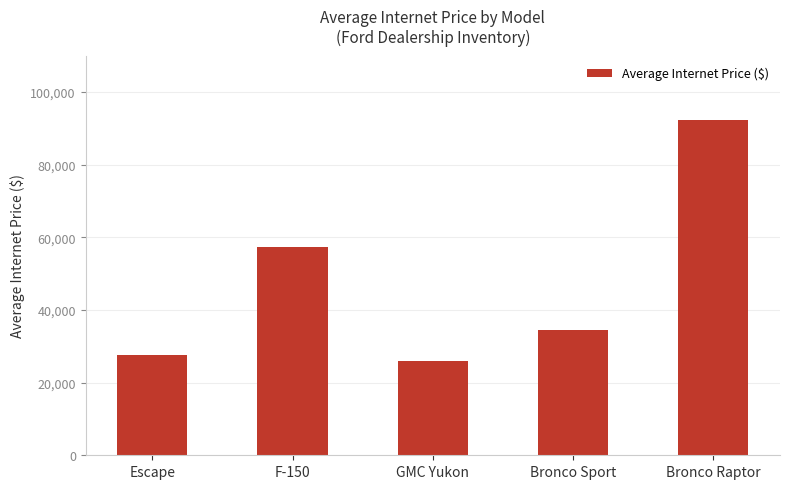

Which category has the highest value across all series?

Bronco Raptor